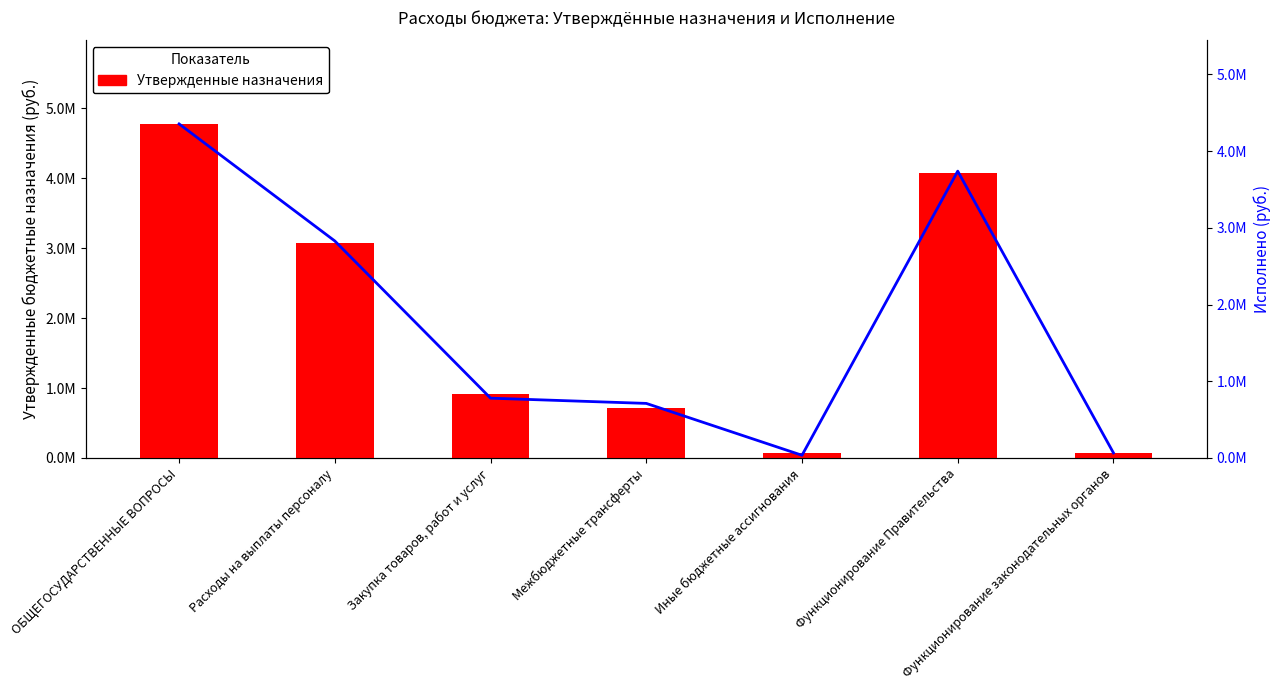

At which label is Исполнено closest to 2195236?

Расходы на выплаты персоналу